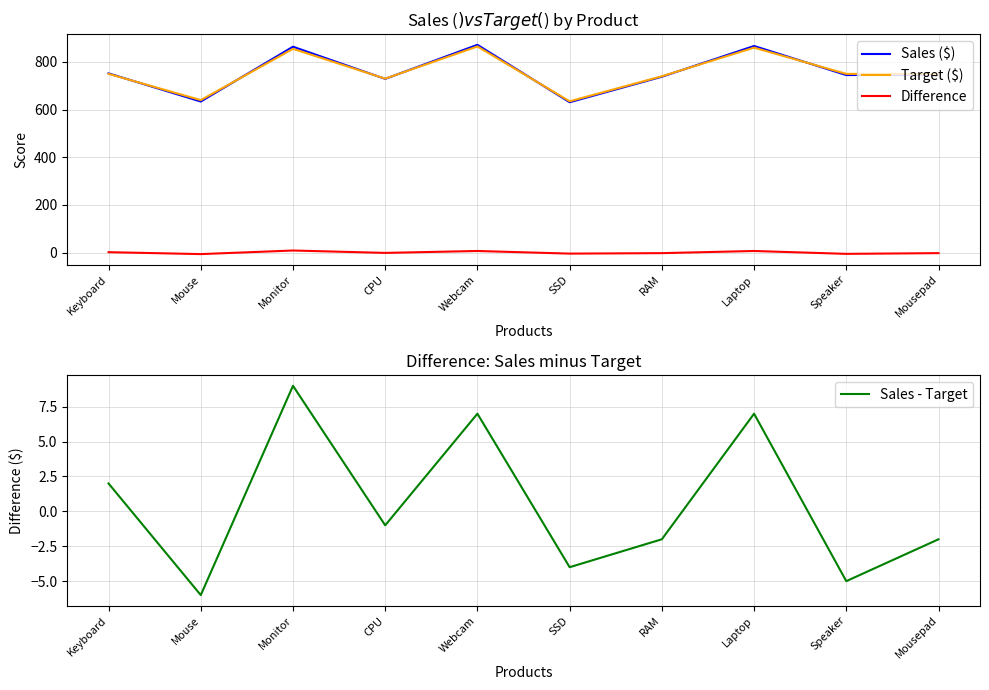

The value of Target ($) at Webcam is 865. True or false?

True